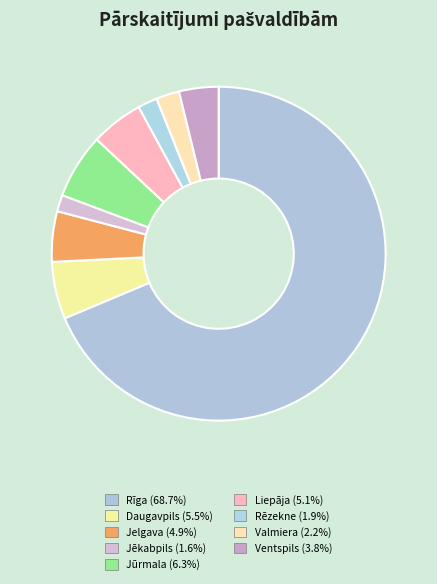

What is the ratio of the value at Daugavpils to the value at Rīga?

0.1